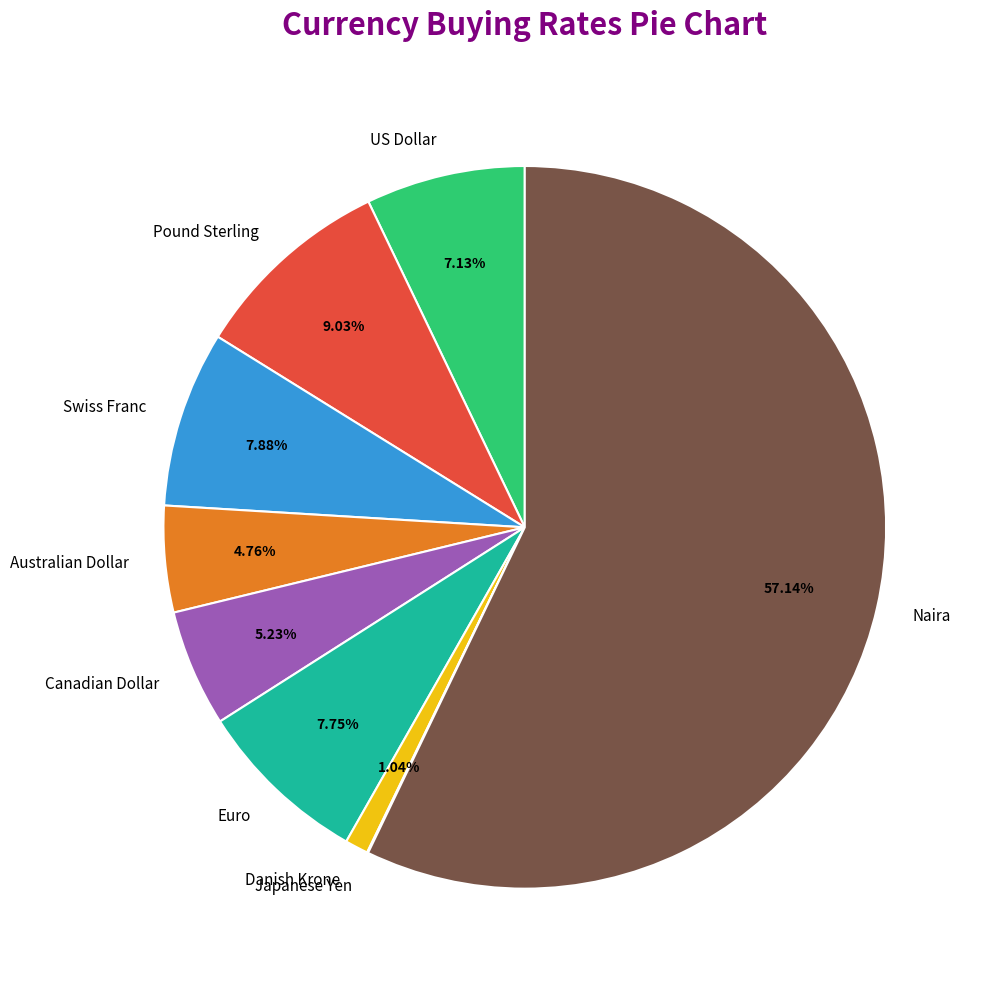

Is there a majority slice in this chart?

Yes